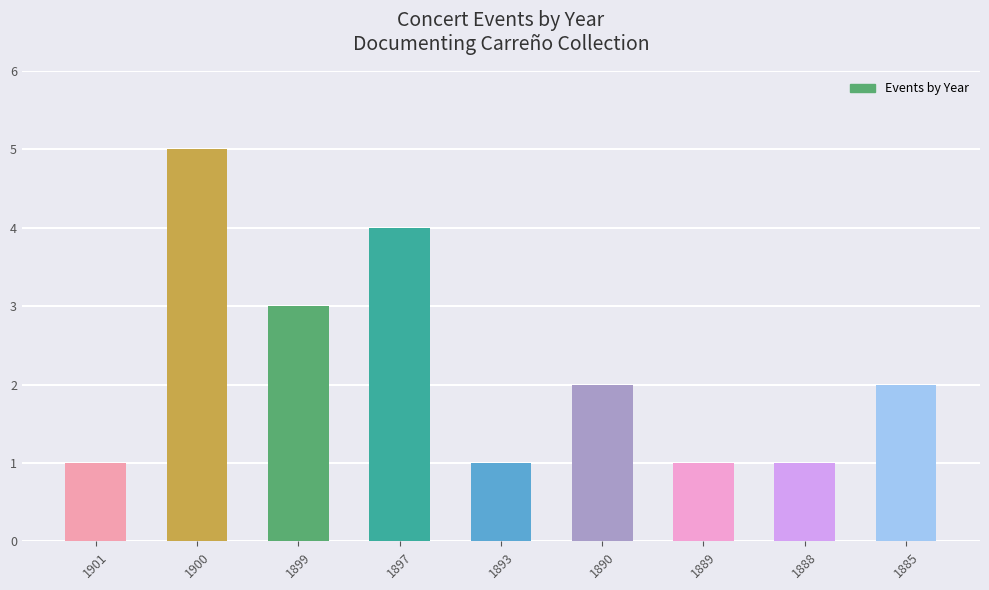

The value at 1897 is 5. True or false?

False